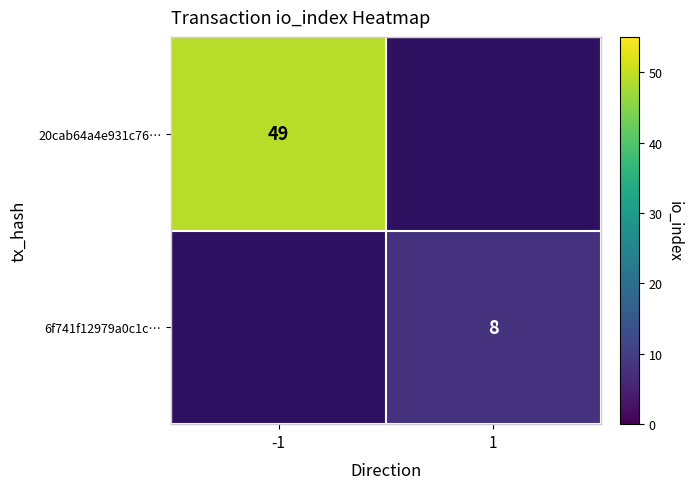

Which category has the highest value across all series?

-1